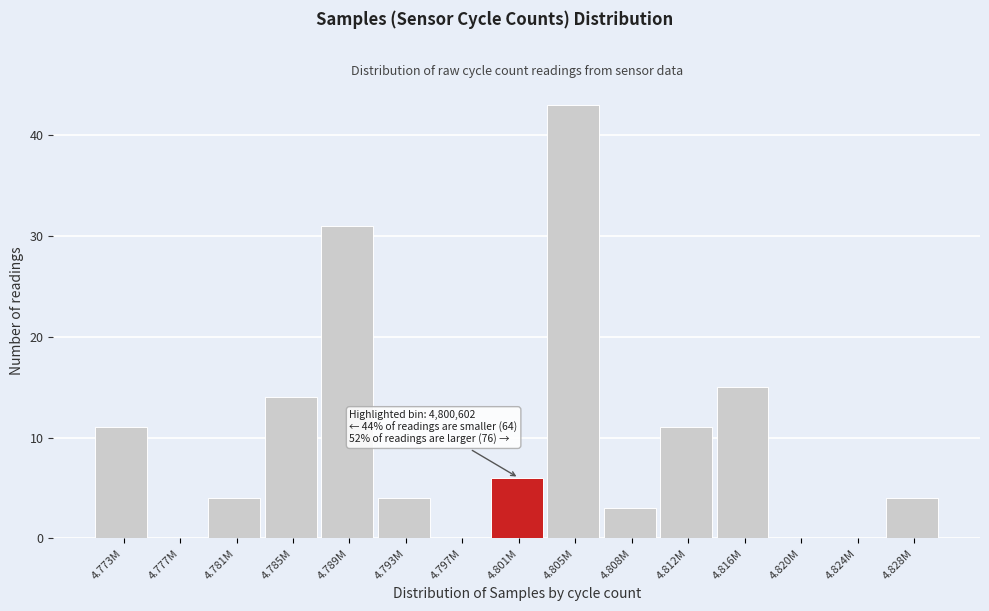

Reading left to right, what are all the values shown in this chart?

4.773M=11	4.777M=0	4.781M=4	4.785M=14	4.789M=31	4.793M=4	4.797M=0	4.801M=6	4.805M=43	4.808M=3	4.812M=11	4.816M=15	4.820M=0	4.824M=0	4.828M=4